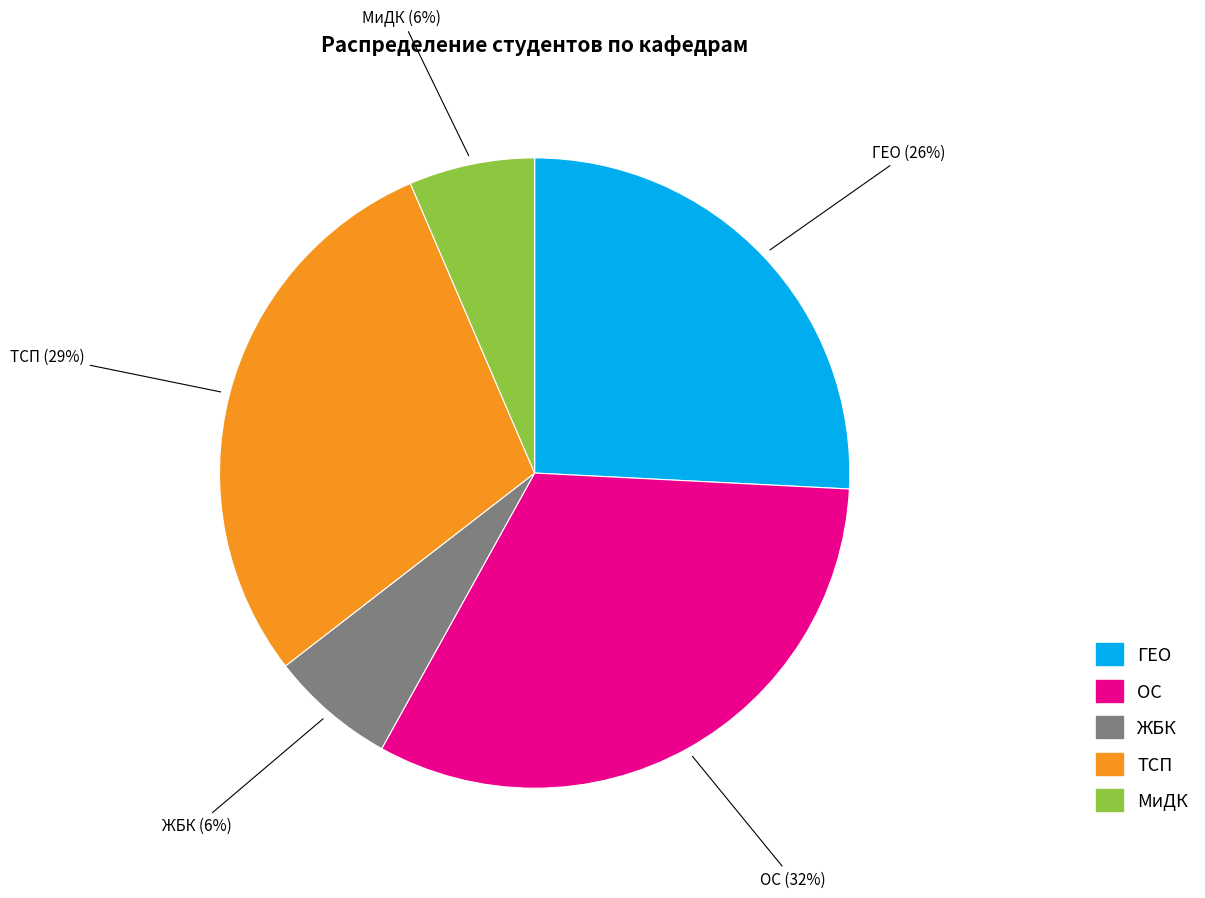

What percentage is the ЖБК slice, to the nearest percent?

6%